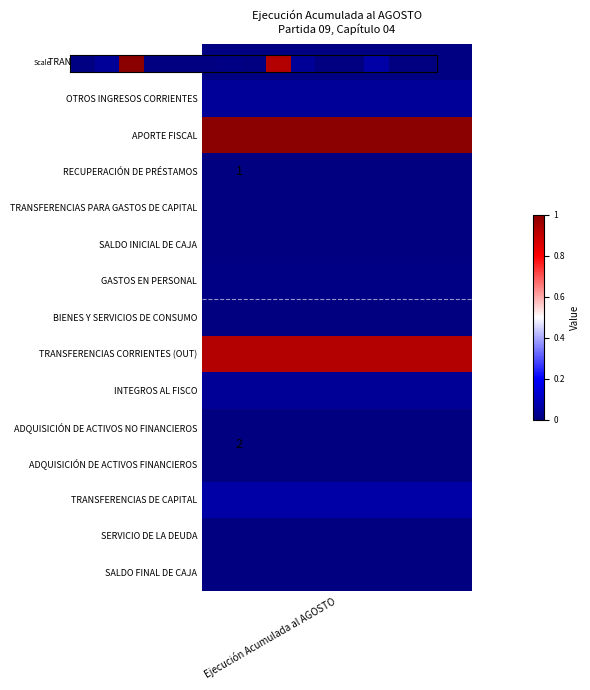

Read the value at 12.

0.1